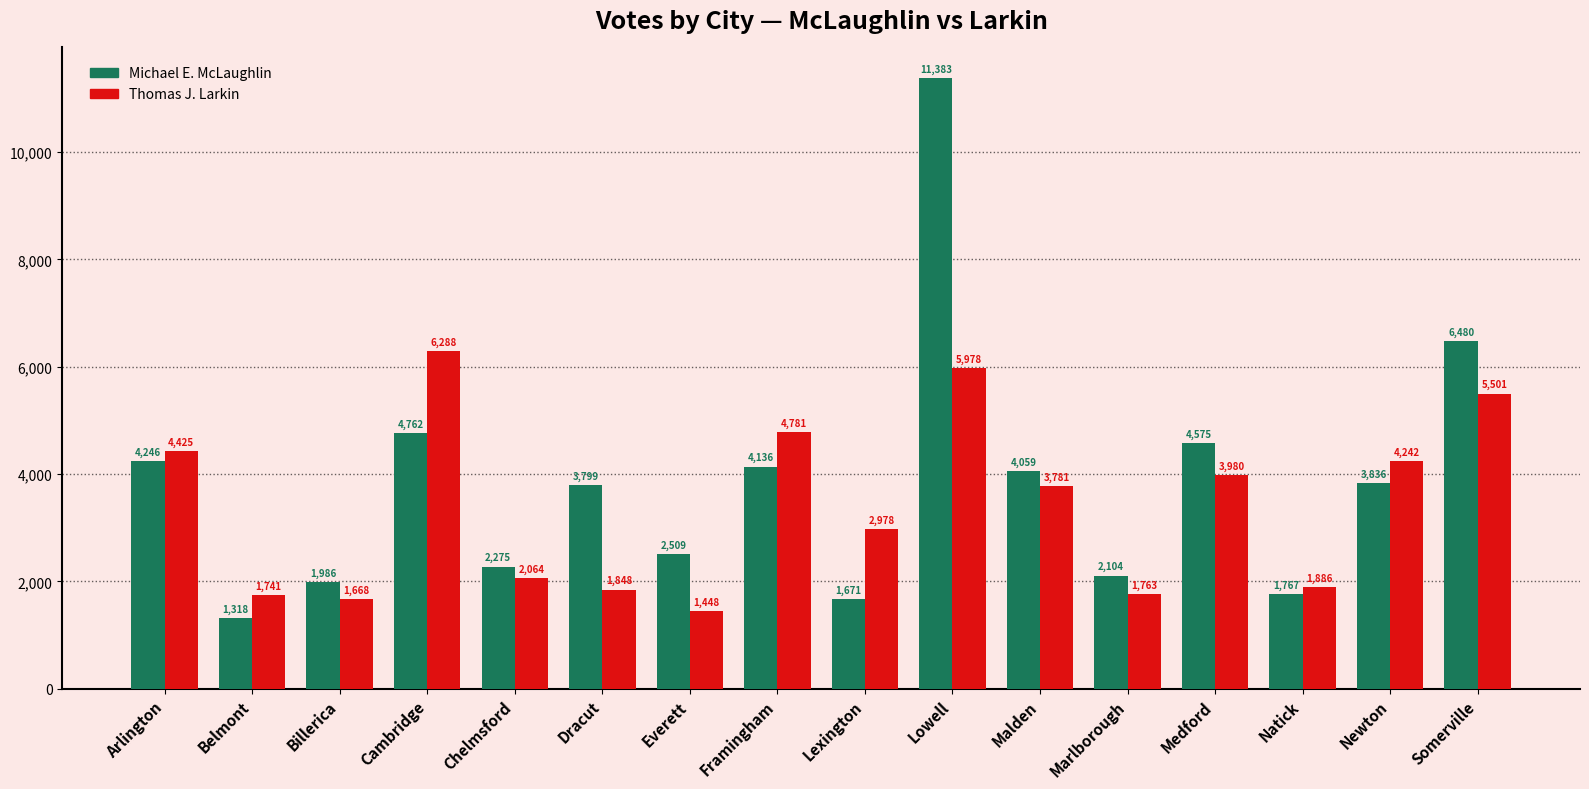

Where does the Michael E. McLaughlin series first go above 3836?

Arlington